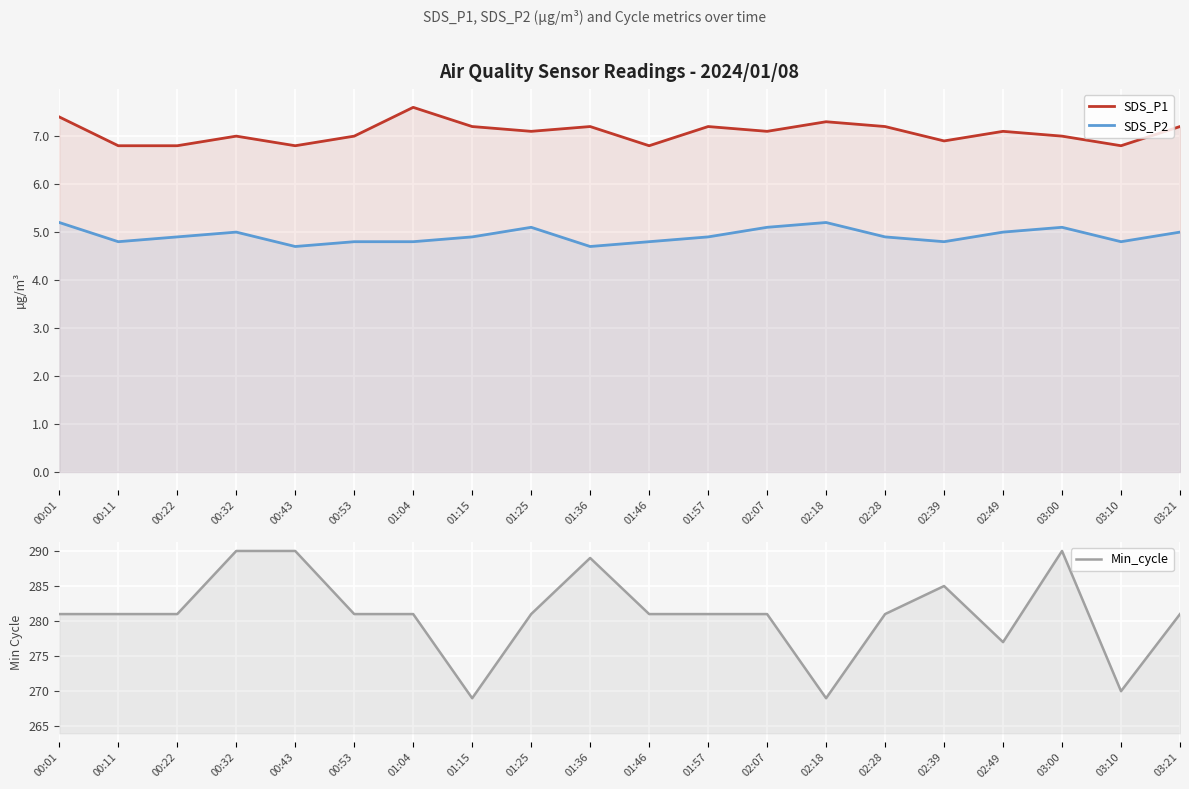

At which label does SDS_P2 reach its peak?

00:01